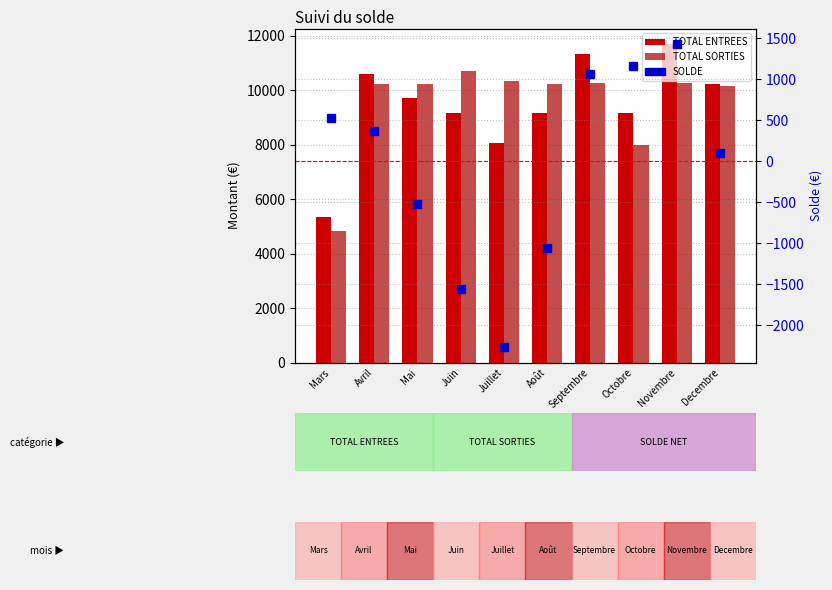

Does the chart contain any negative values?

Yes